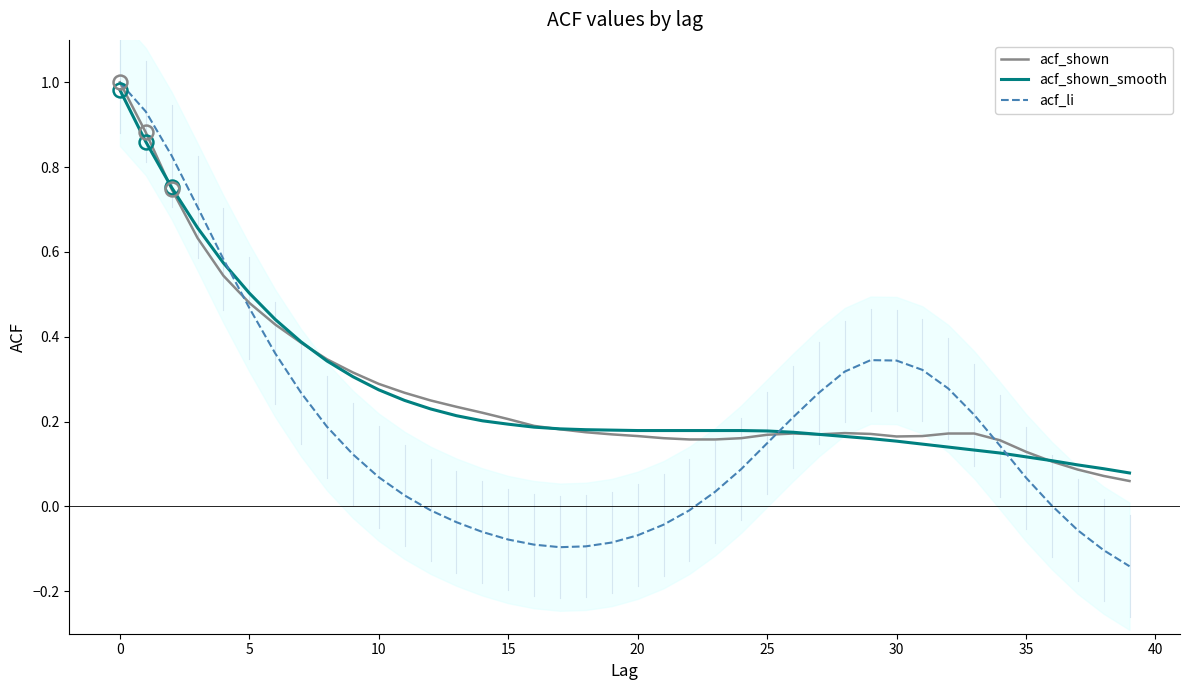

What is the maximum value shown in the chart?

1.0